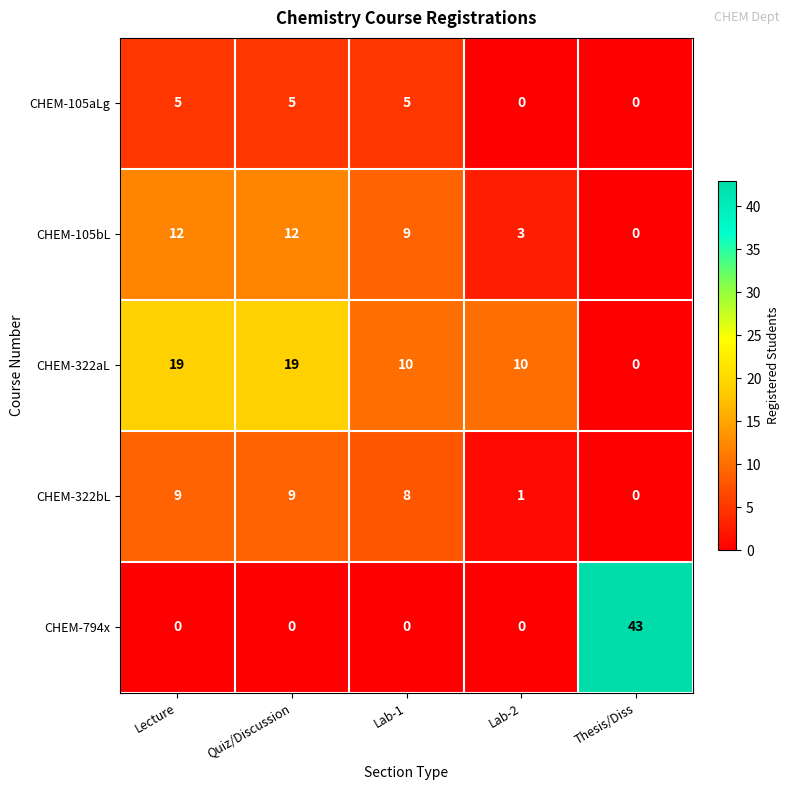

How many categories are shown in the chart?

5